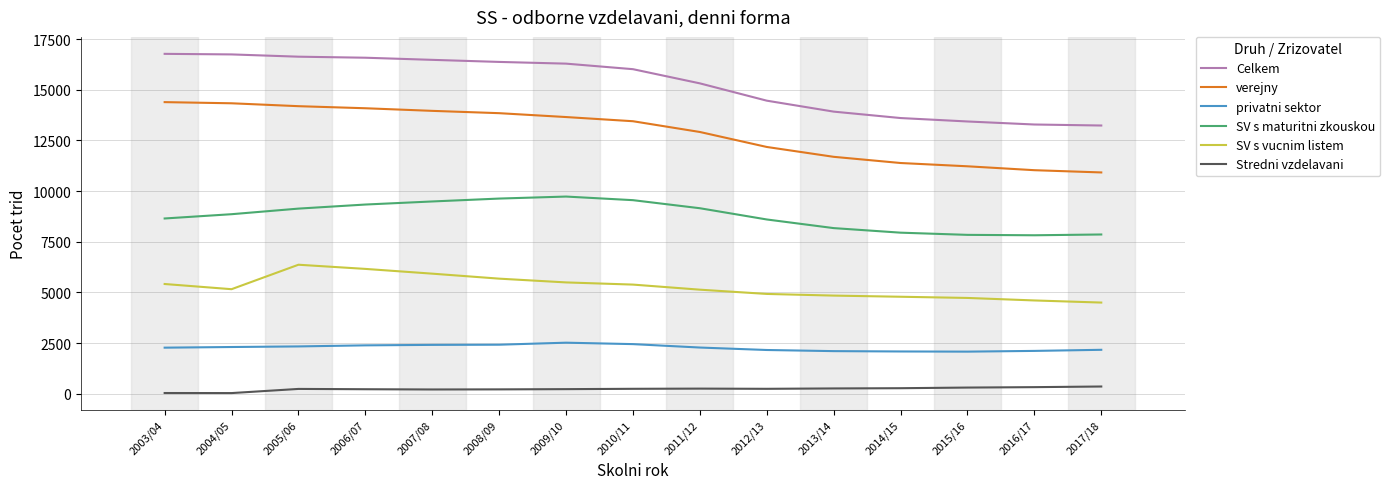

Rank the series at 2005/06 from highest to lowest value.

Celkem, verejny, SV s maturitni zkouskou, SV s vucnim listem, privatni sektor, Stredni vzdelavani